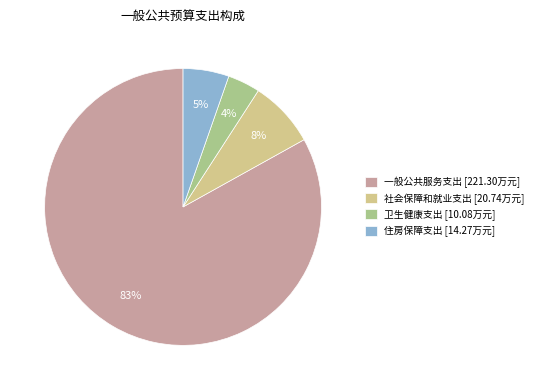

How many segments does this pie chart have?

4